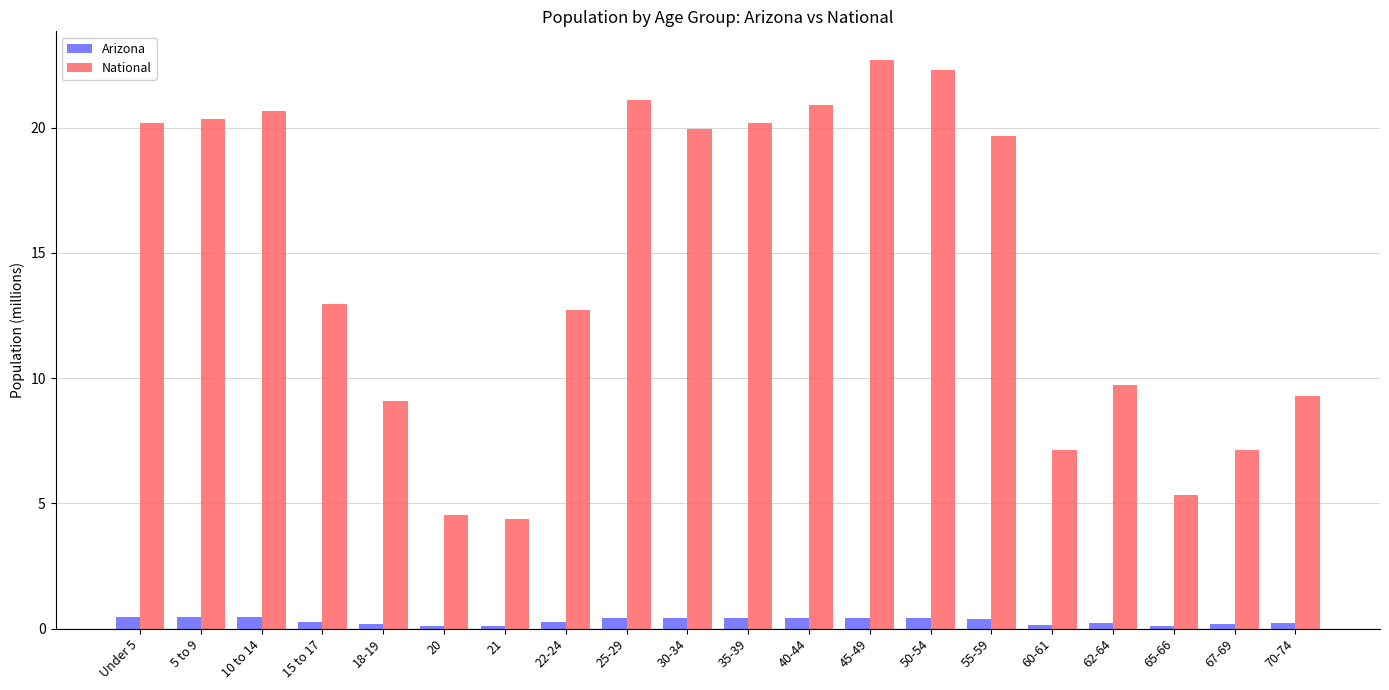

What is the spread (max minus min) of values at 18-19?

8.9